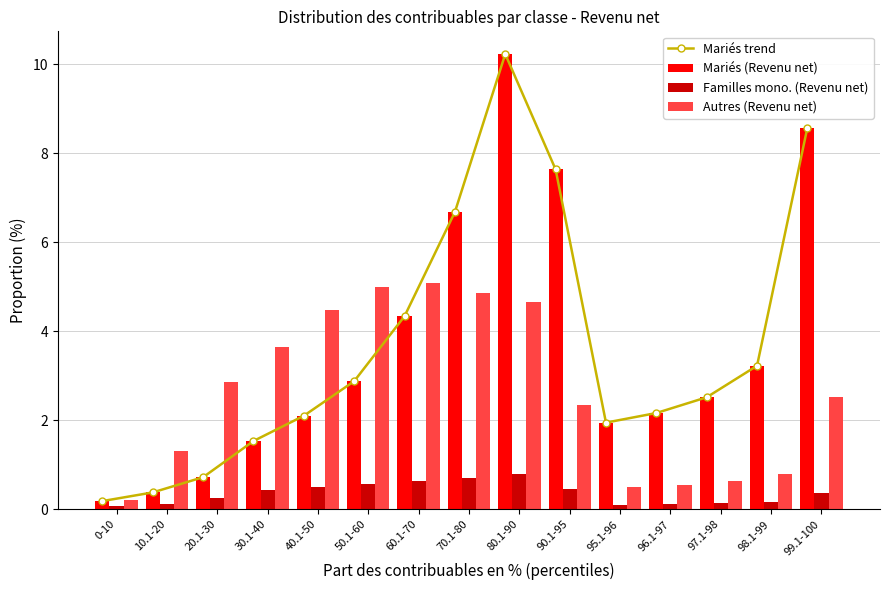

What is the lowest value of the Mariés trend series?

0.2